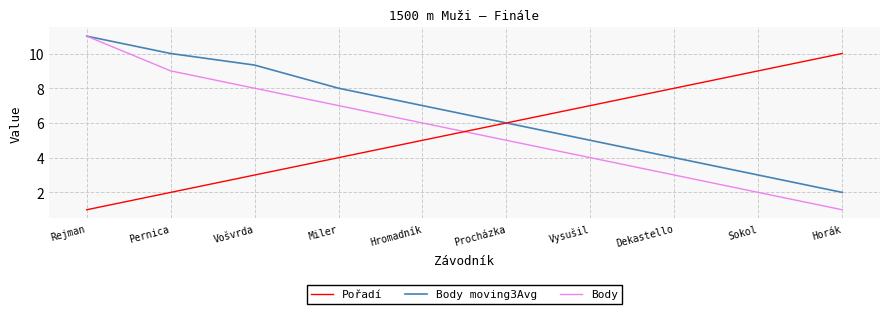

Which series has the largest total across all categories?

Body moving3Avg